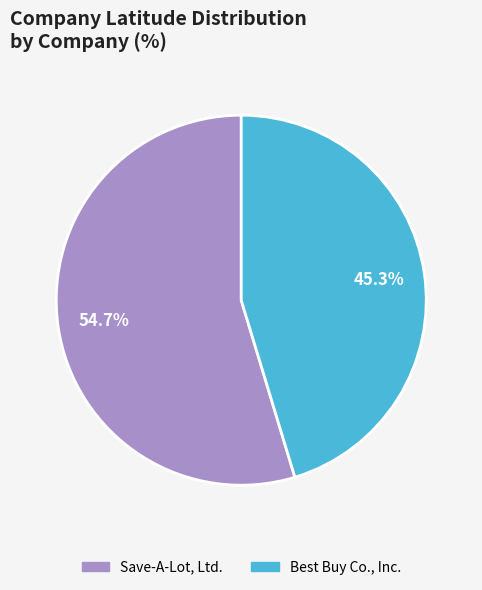

Which slice is the largest?

Save-A-Lot, Ltd.